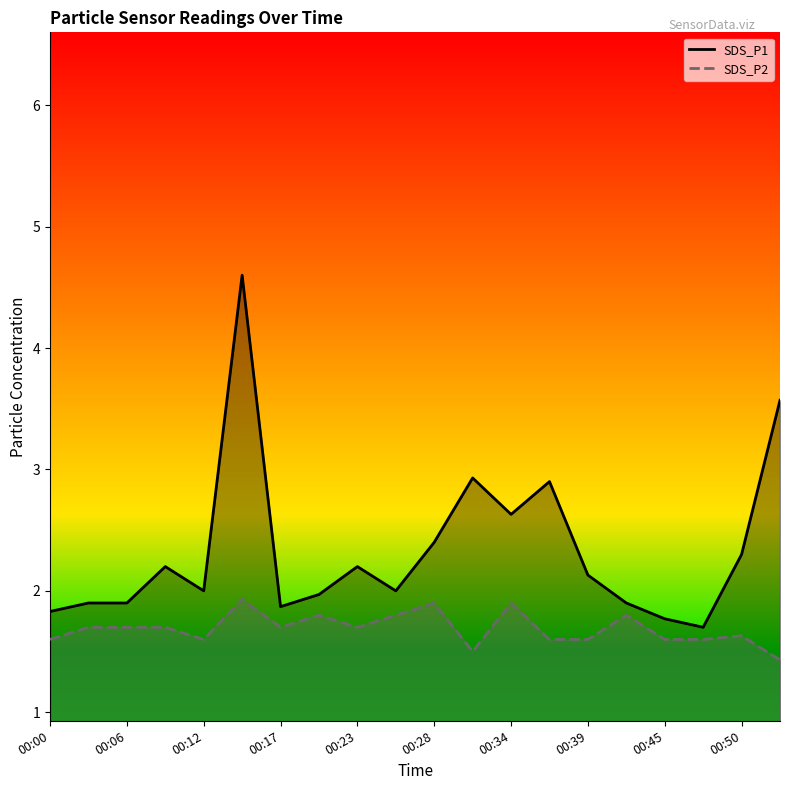

What is the value of the SDS_P2 line point at the 5th from the left?

1.6